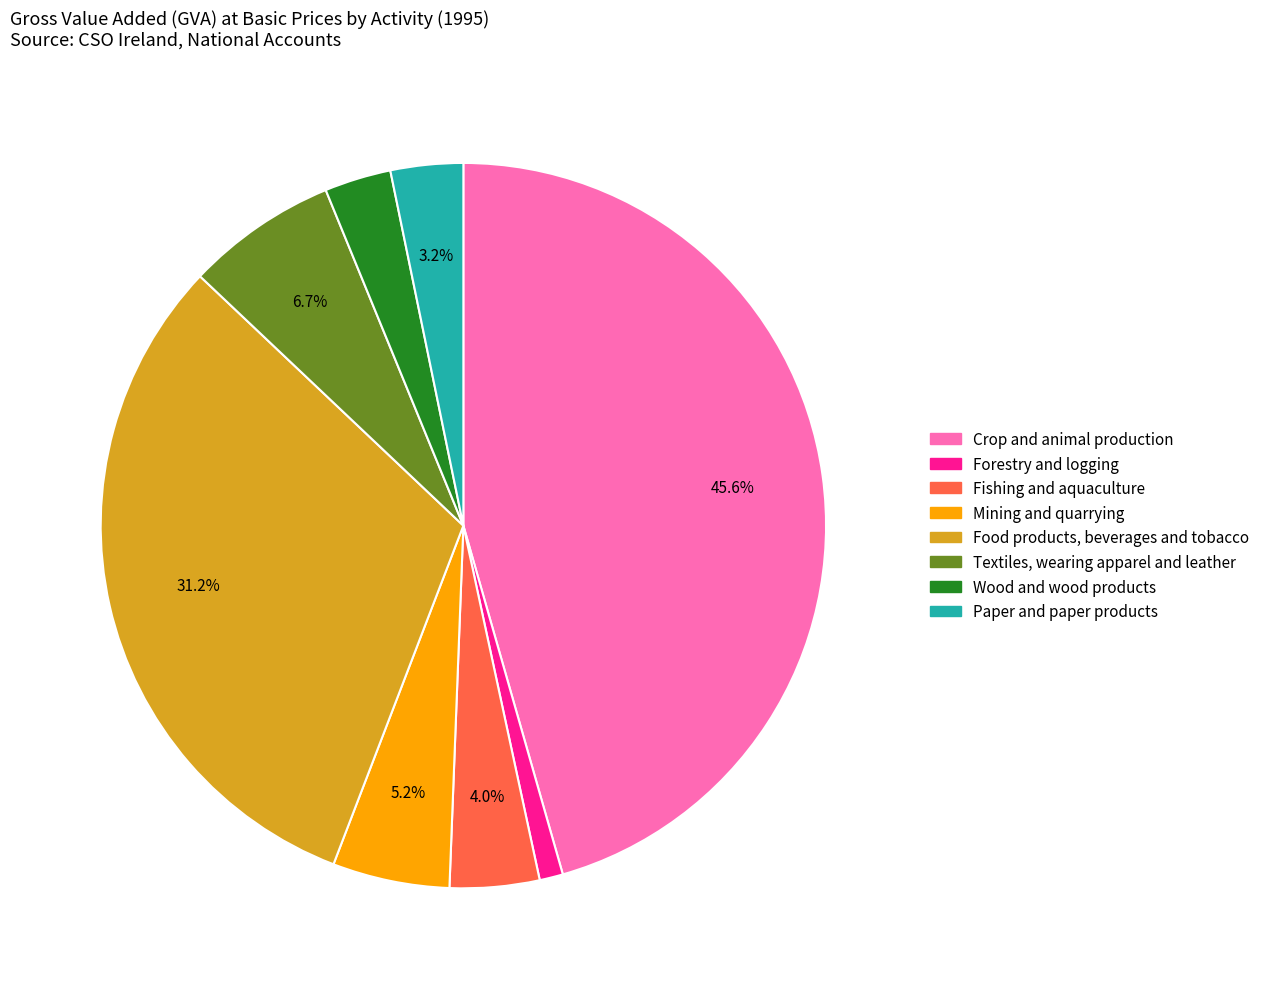

Is there any slice that represents more than half of the pie?

No